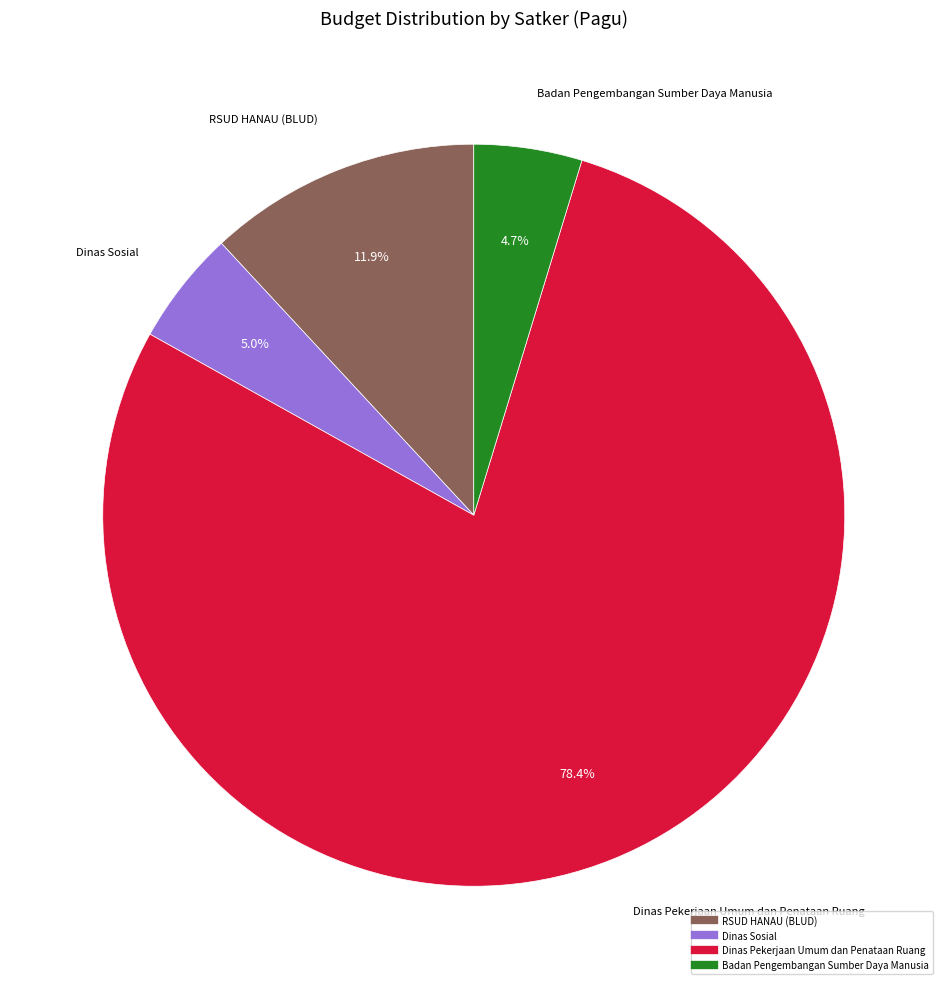

How many slices are in this pie chart?

4